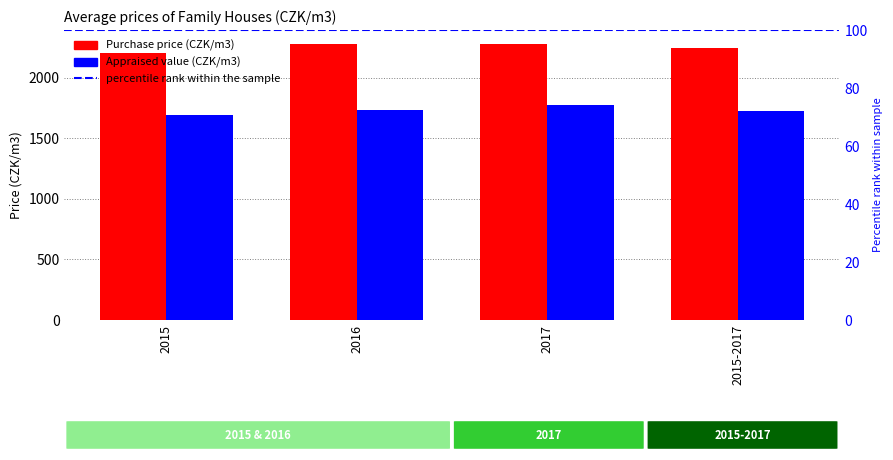

Which series changed the most between 2017 and 2015-2017?

Appraised value (CZK/m3)